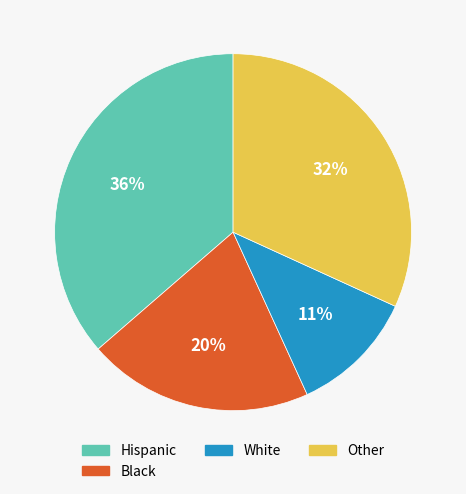

To the nearest percent, what is the difference between the largest and smallest slice percentages?

25%